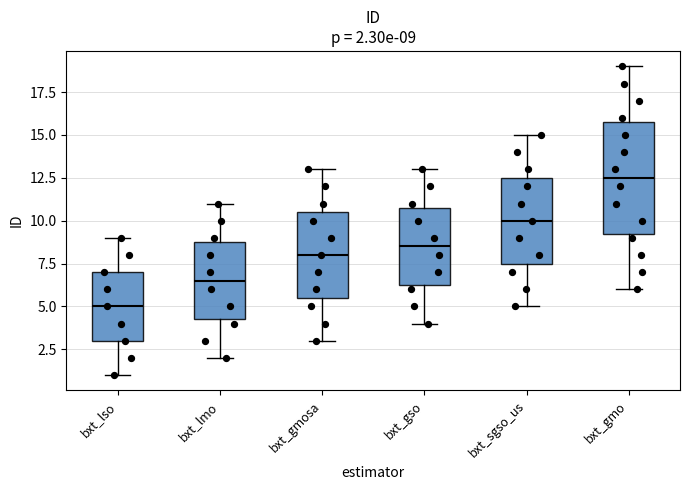

Which box is the tallest, from its lower edge to its upper edge?

bxt_gmo